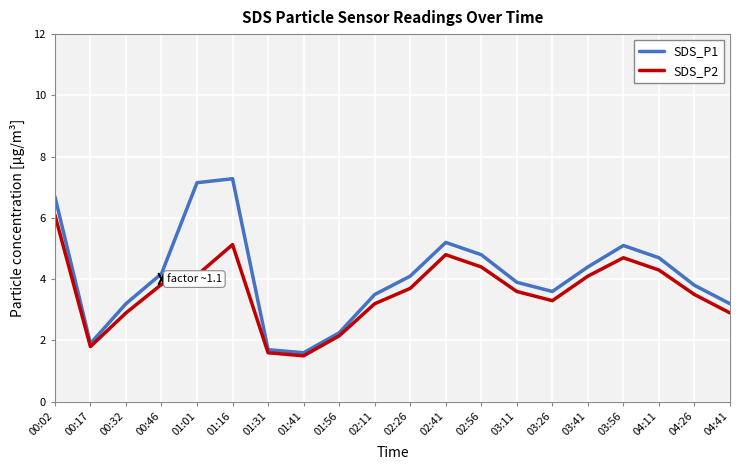

What is the difference between the highest and lowest values at 01:41?

0.1